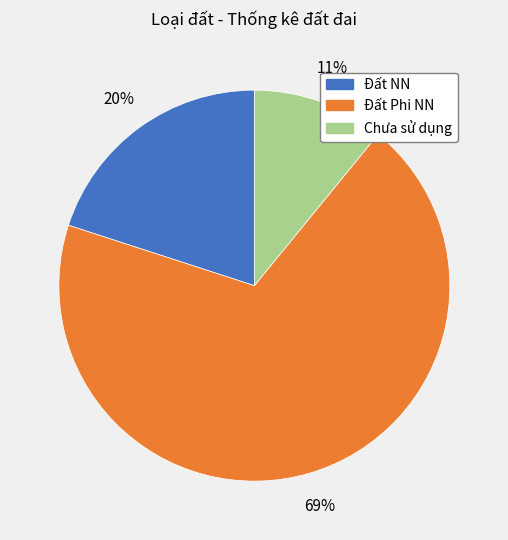

What is the smallest slice in the pie chart?

Chưa sử dụng